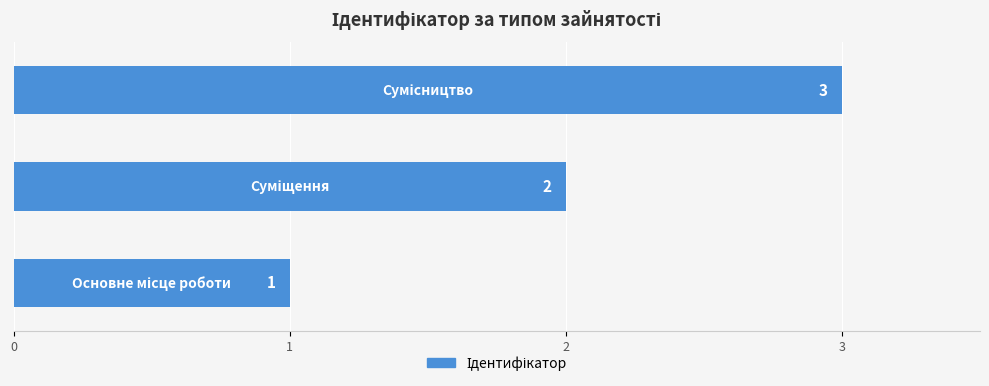

How many bars are there in total?

3